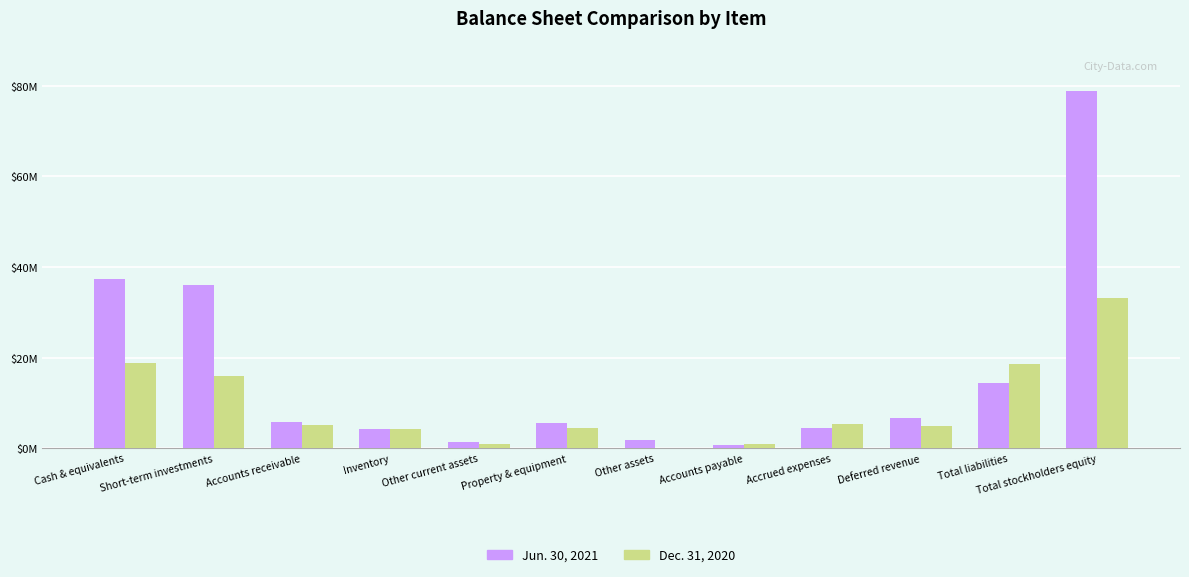

What is the value of the Dec. 31, 2020 bar at the 4th from the left?

4315800